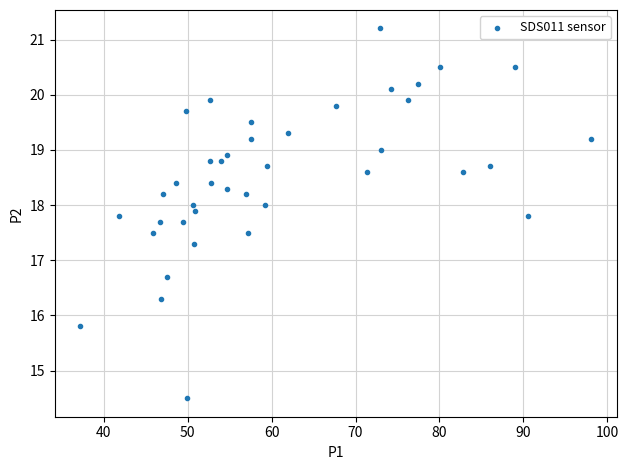

What is the range of Y values (max minus min)?

6.7